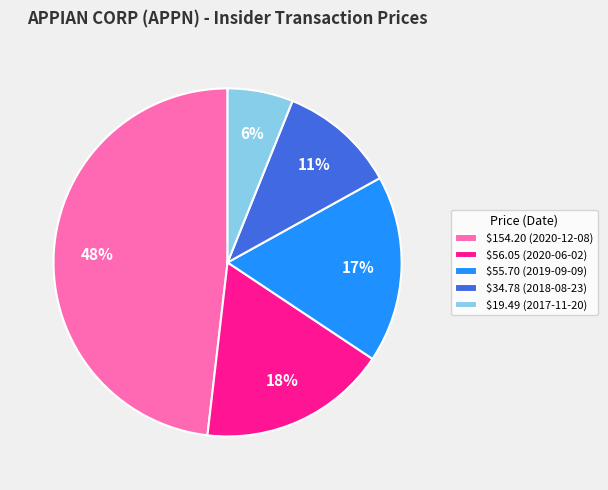

To the nearest percent, what is the average slice percentage?

20%